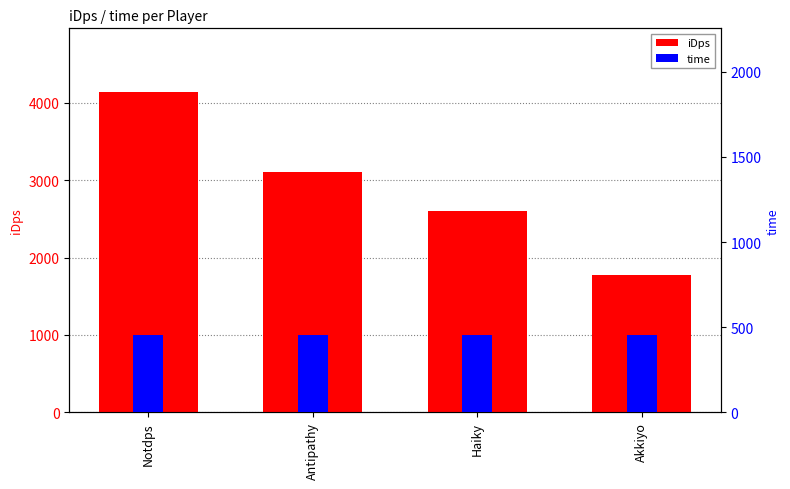

What is the total value across all series at Antipathy?

3557.5